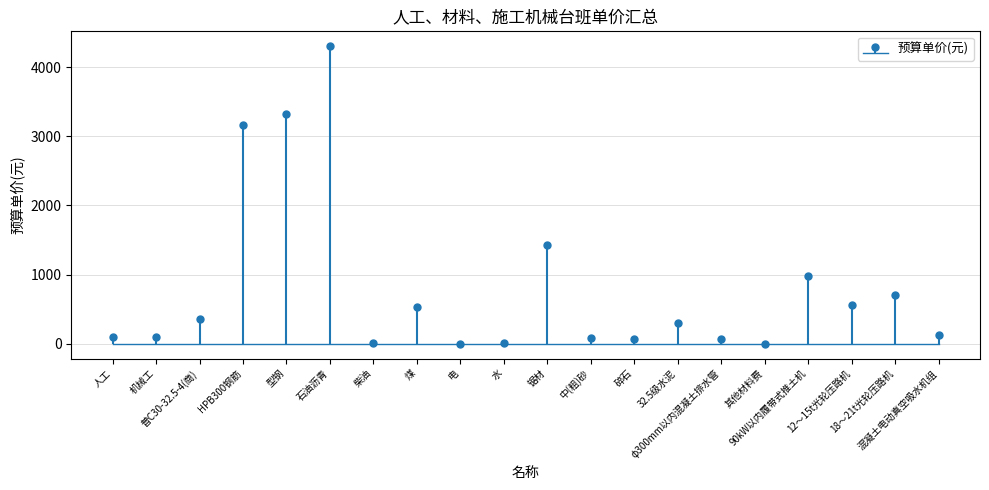

What is the label of the 18th bar from the left?

12～15t光轮压路机